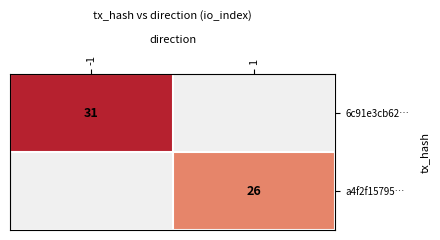

True or false: a4f2f15795… has a value of 26 at 1.

True